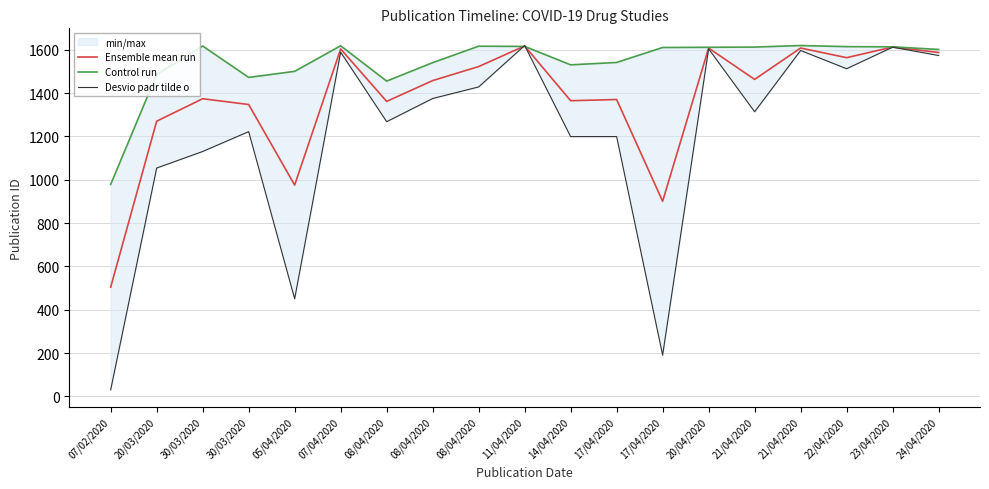

In Desvio padr tilde o, how many points are higher than both neighbors (excluding endpoints)?

6